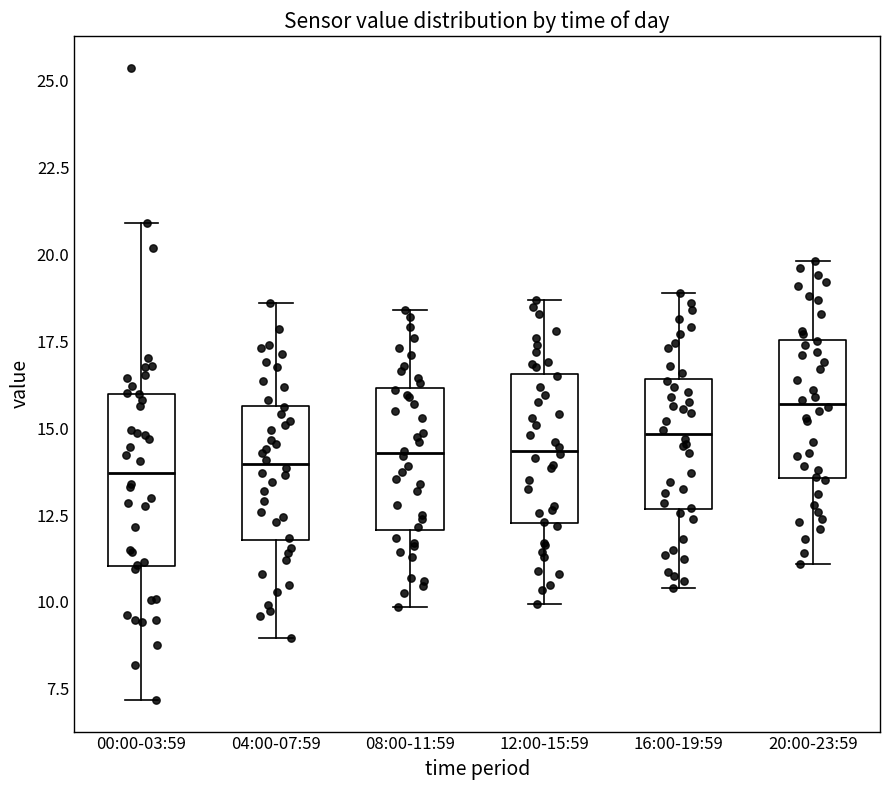

Comparing the boxes themselves (not the whiskers), which one is the tallest?

00:00-03:59